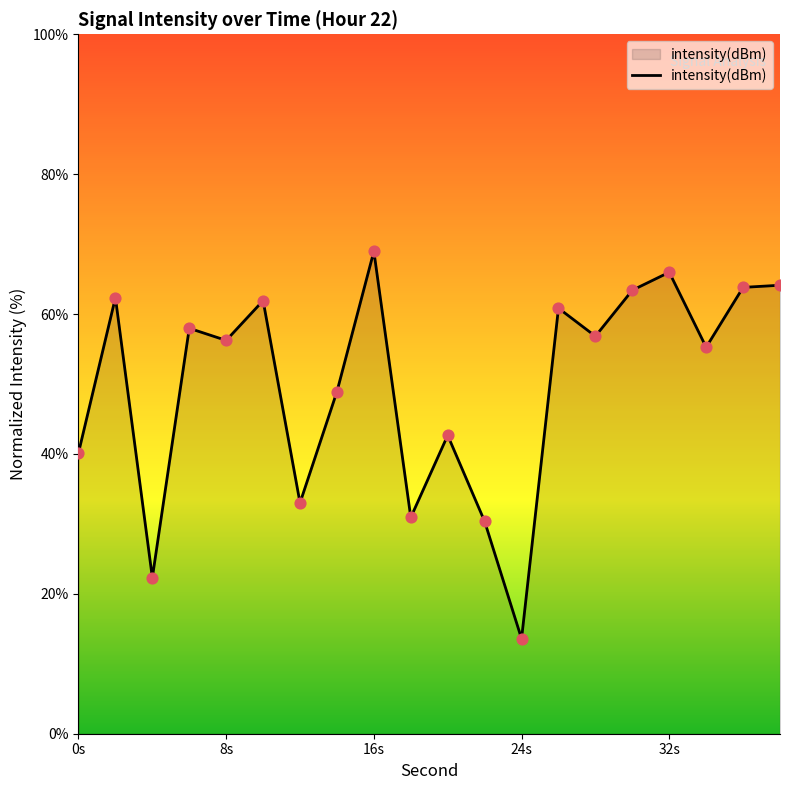

What is the maximum value shown in the chart?

69.0